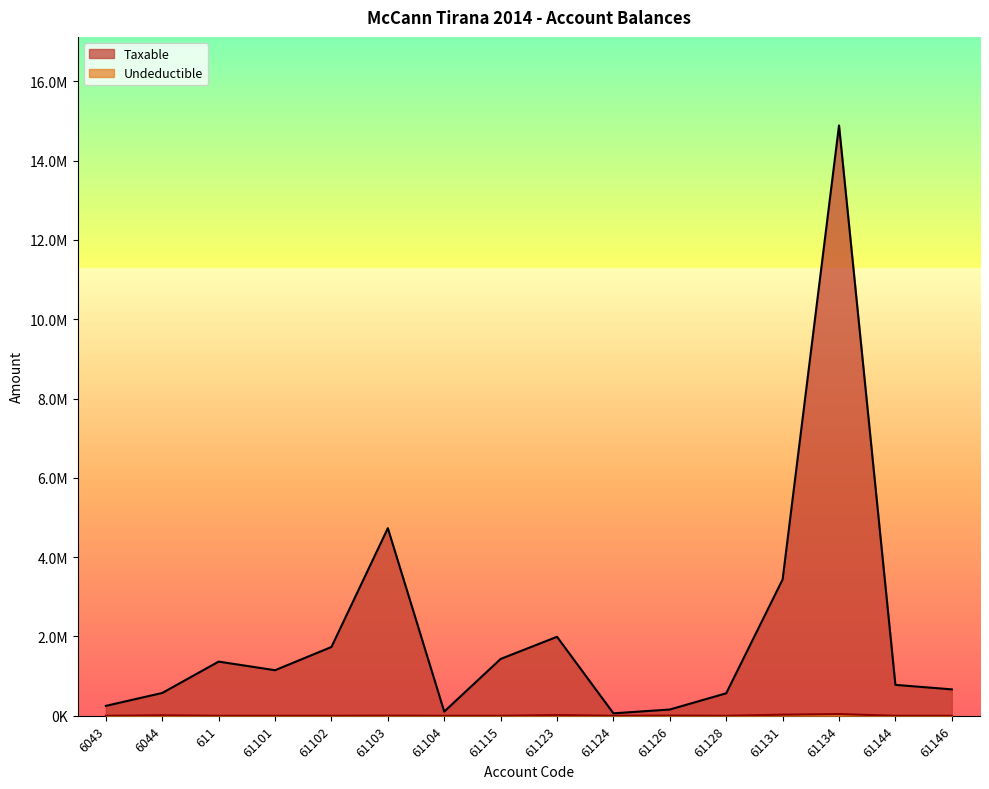

The Undeductible series shows -19776.2 at 61128. True or false?

False